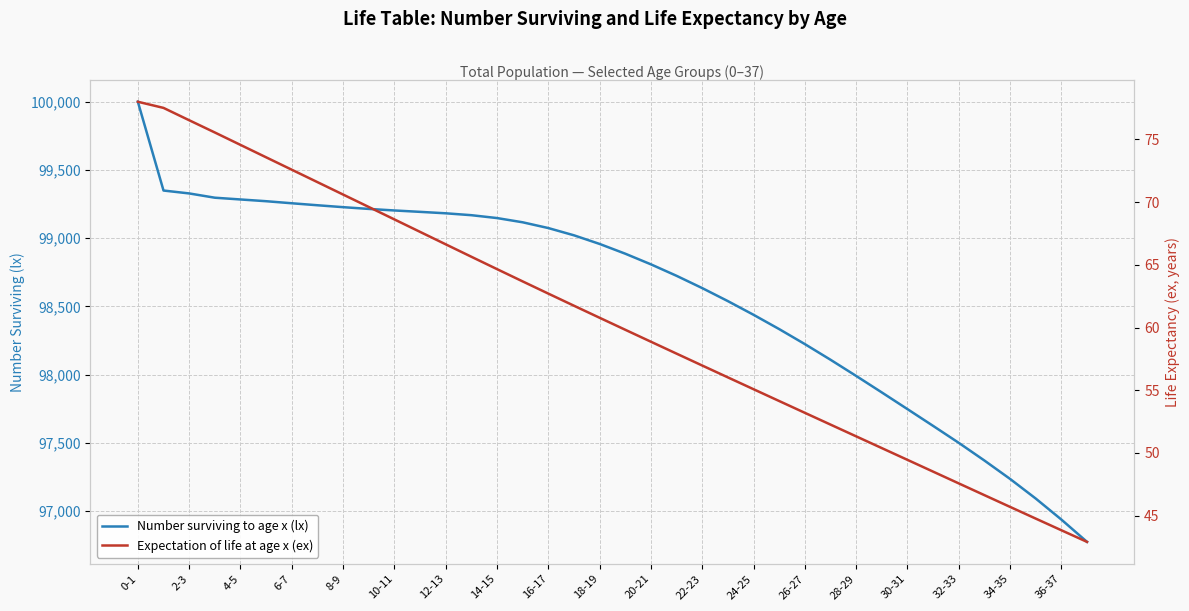

What is the label of the 36th point from the left?

35